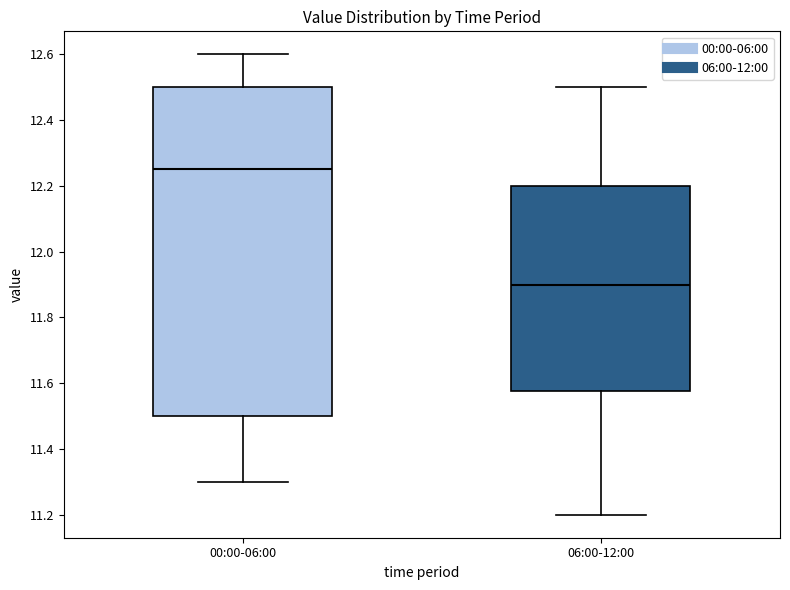

Which box has the highest median line?

00:00-06:00